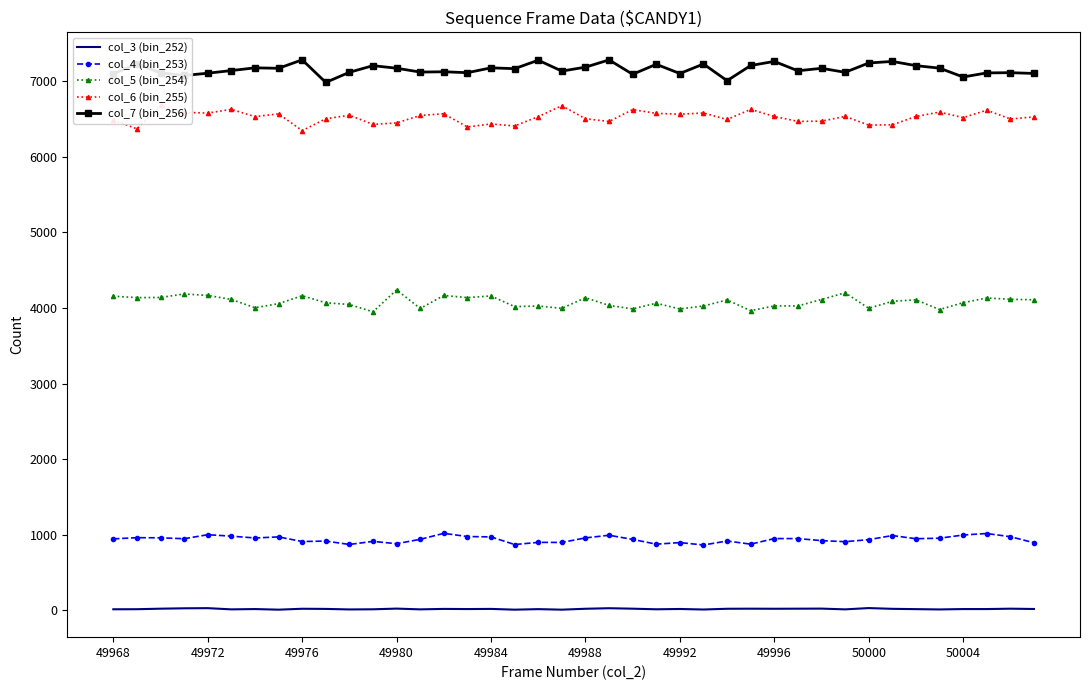

What are all the series names shown in the legend?

col_3 (bin_252), col_4 (bin_253), col_5 (bin_254), col_6 (bin_255), col_7 (bin_256)